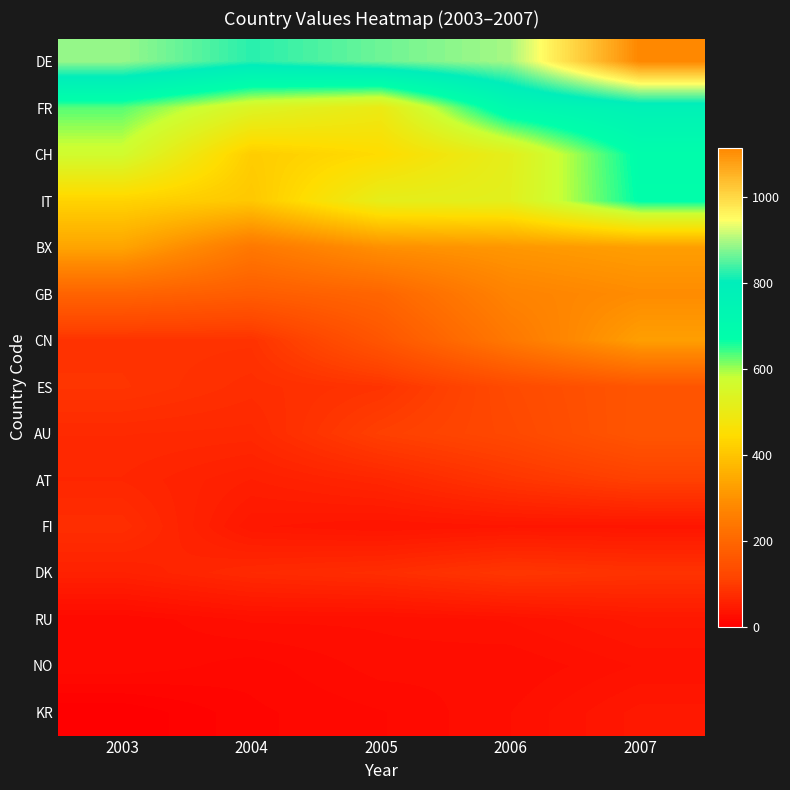

Reading left to right, transcribe all the data shown in this chart.

DE: 2003=888	2004=825	2005=864	2006=896	2007=1115
FR: 2003=631	2004=541	2005=498	2006=711	2007=770
CH: 2003=568	2004=416	2005=445	2006=518	2007=679
IT: 2003=428	2004=405	2005=514	2006=522	2007=673
BX: 2003=336	2004=241	2005=296	2006=310	2007=324
GB: 2003=191	2004=174	2005=195	2006=268	2007=288
CN: 2003=85	2004=84	2005=156	2006=242	2007=325
ES: 2003=88	2004=76	2005=86	2006=129	2007=155
AU: 2003=70	2004=68	2005=106	2006=124	2007=156
AT: 2003=65	2004=52	2005=64	2006=88	2007=107
FI: 2003=77	2004=40	2005=35	2006=38	2007=37
DK: 2003=56	2004=70	2005=76	2006=91	2007=85
RU: 2003=18	2004=27	2005=27	2006=31	2007=41
NO: 2003=21	2004=15	2005=24	2006=22	2007=31
KR: 2003=0	2004=12	2005=17	2006=26	2007=41